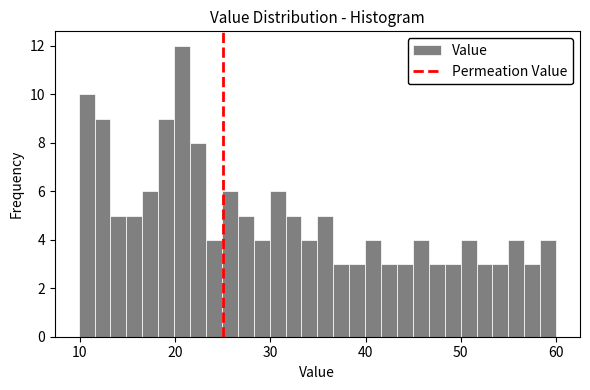

Around what value on the x-axis is the tallest bar? Give the approximate position of its centre, as read against the axis.

21